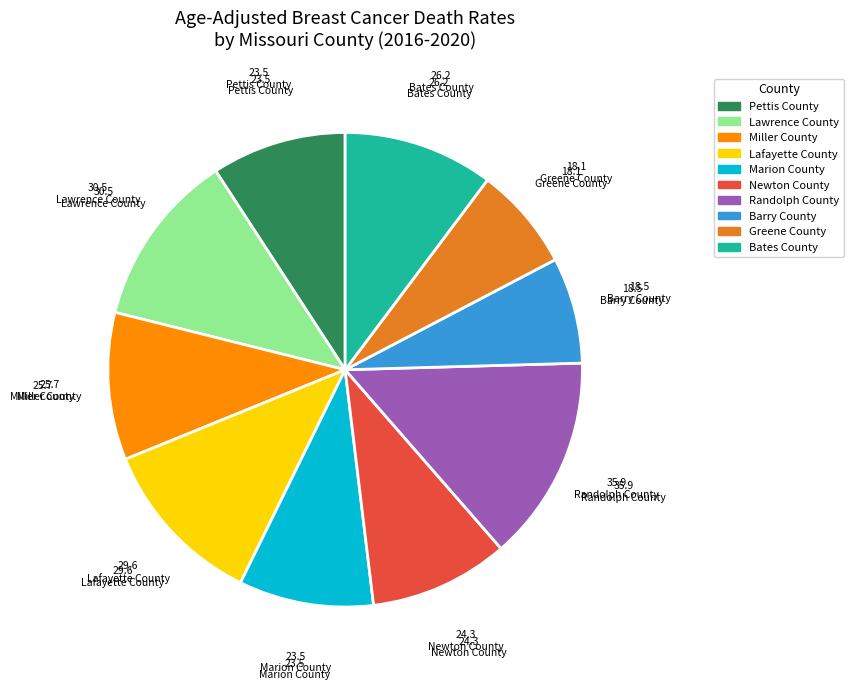

Between Randolph County and Pettis County, which is larger?

Randolph County